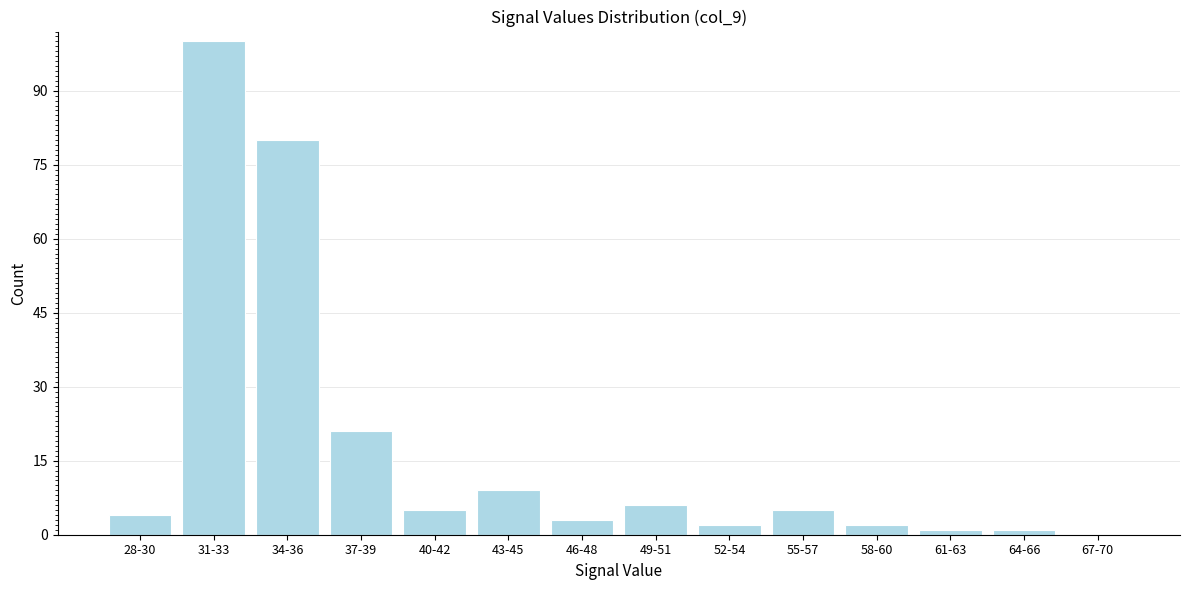

Reading left to right, extract all data points from this chart.

28-30=4	31-33=100	34-36=80	37-39=21	40-42=5	43-45=9	46-48=3	49-51=6	52-54=2	55-57=5	58-60=2	61-63=1	64-66=1	67-70=0